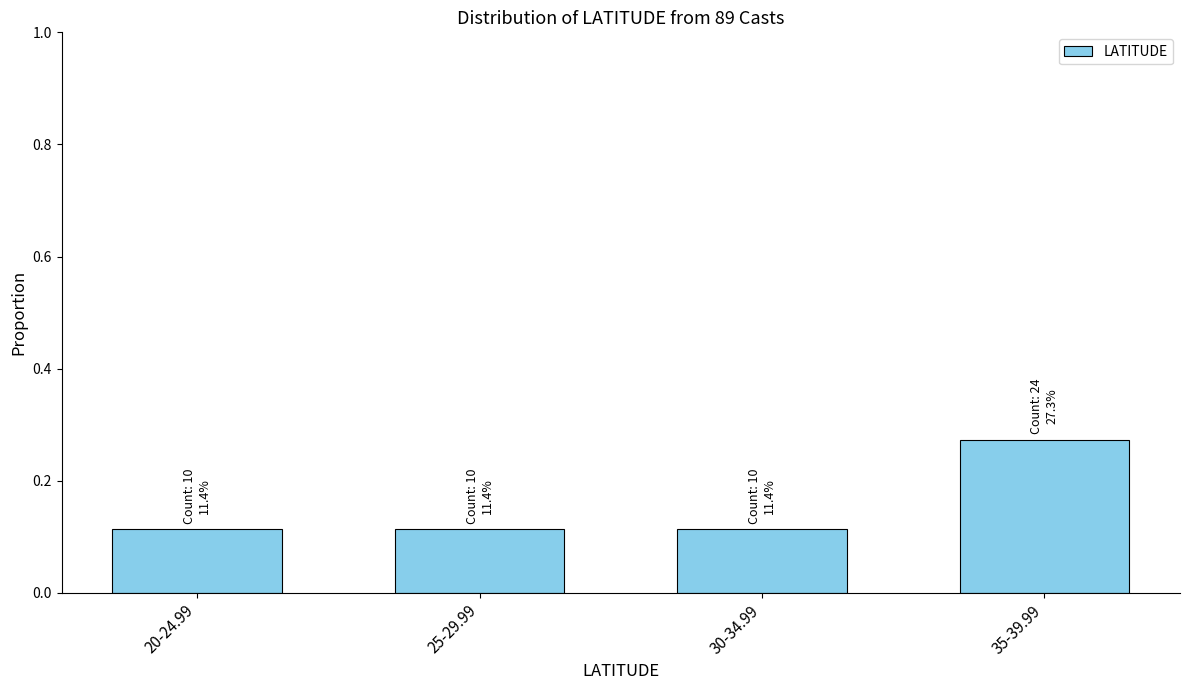

At which category does the chart reach its peak across all series?

35-39.99